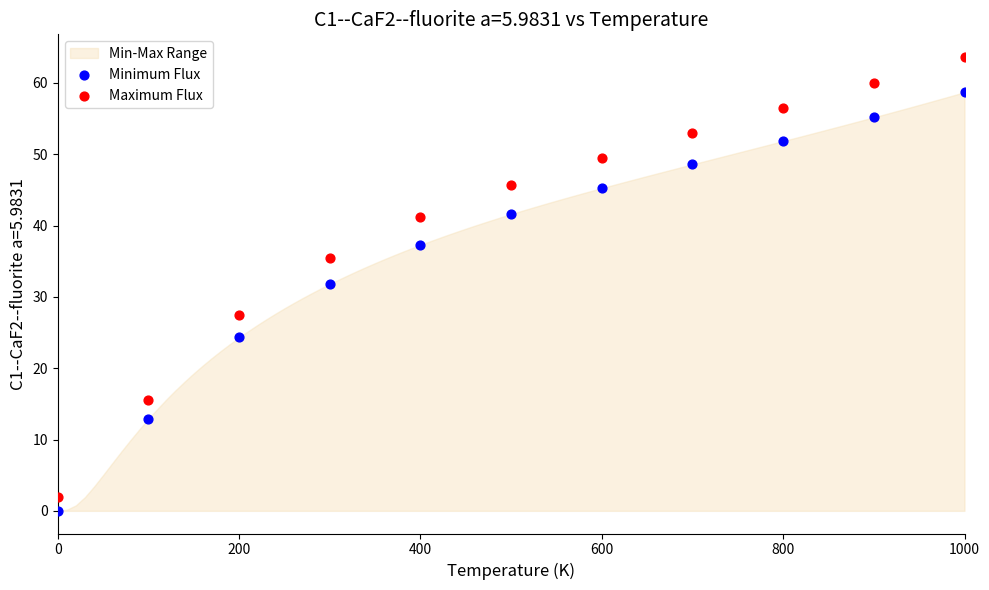

In the Minimum Flux series, what Y value is closest to 29?

31.8